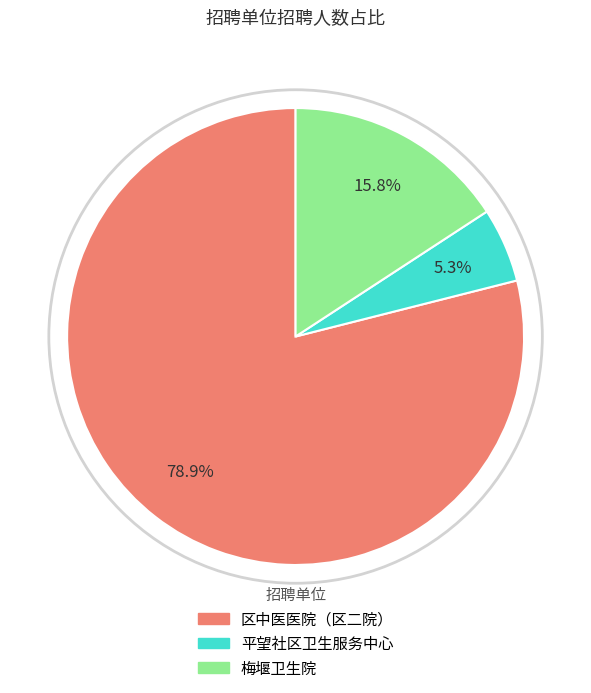

Which category accounts for the majority?

区中医医院（区二院）